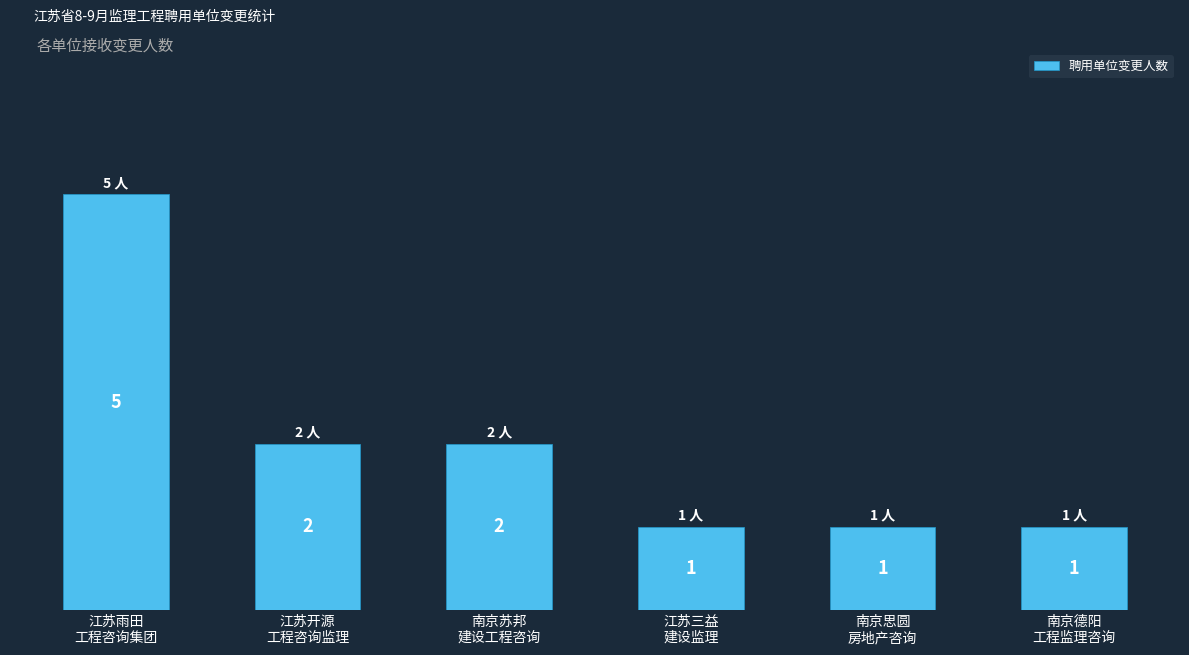

What value does the data have at 江苏雨田
工程咨询集团?

5